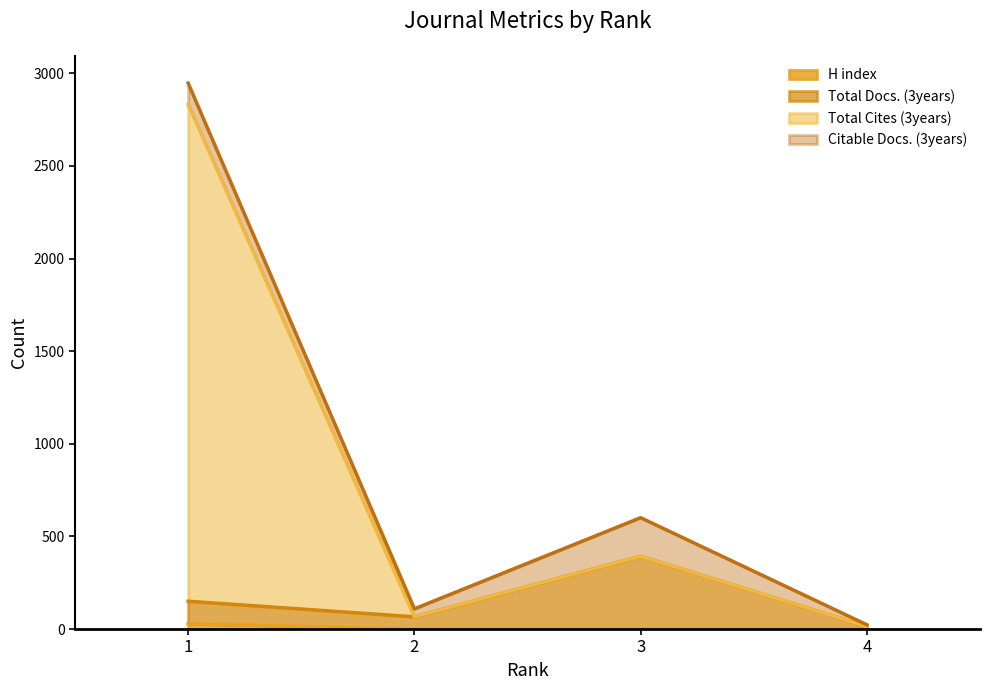

Which series has the largest range (max minus min)?

Total Cites (3years)